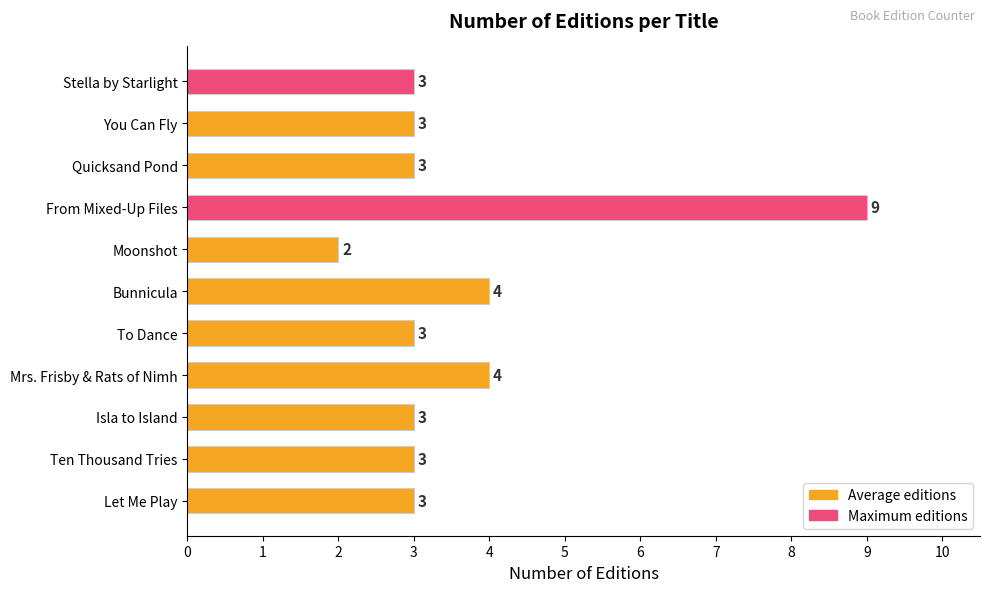

At which category does the chart reach its peak across all series?

From Mixed-Up Files